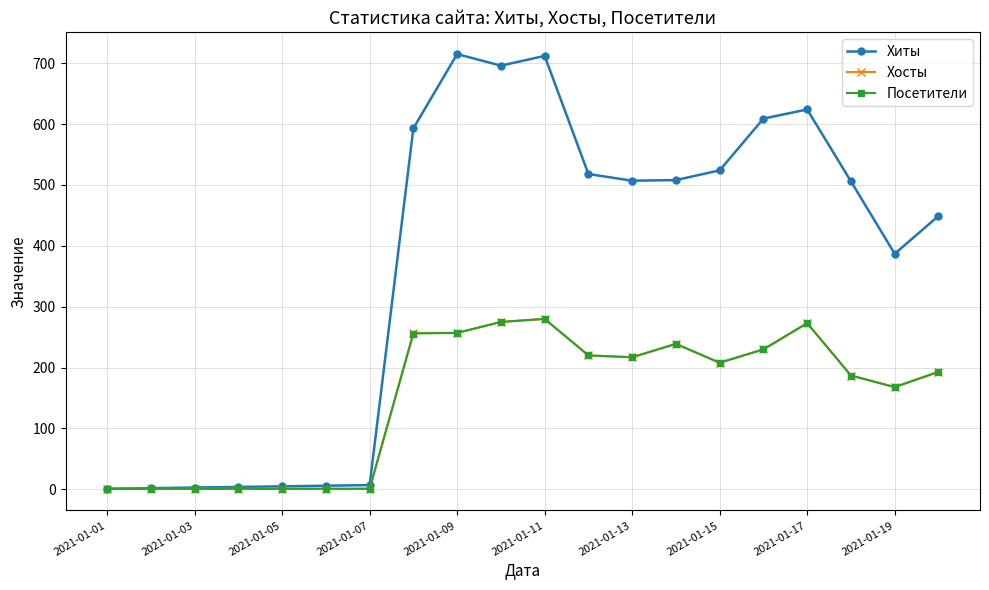

Which series has the largest total across all categories?

Хиты